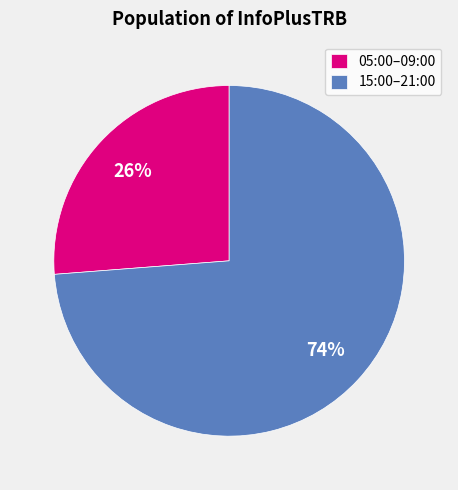

Approximately how many times larger is the value at 15:00–21:00 compared to 05:00–09:00?

2.8